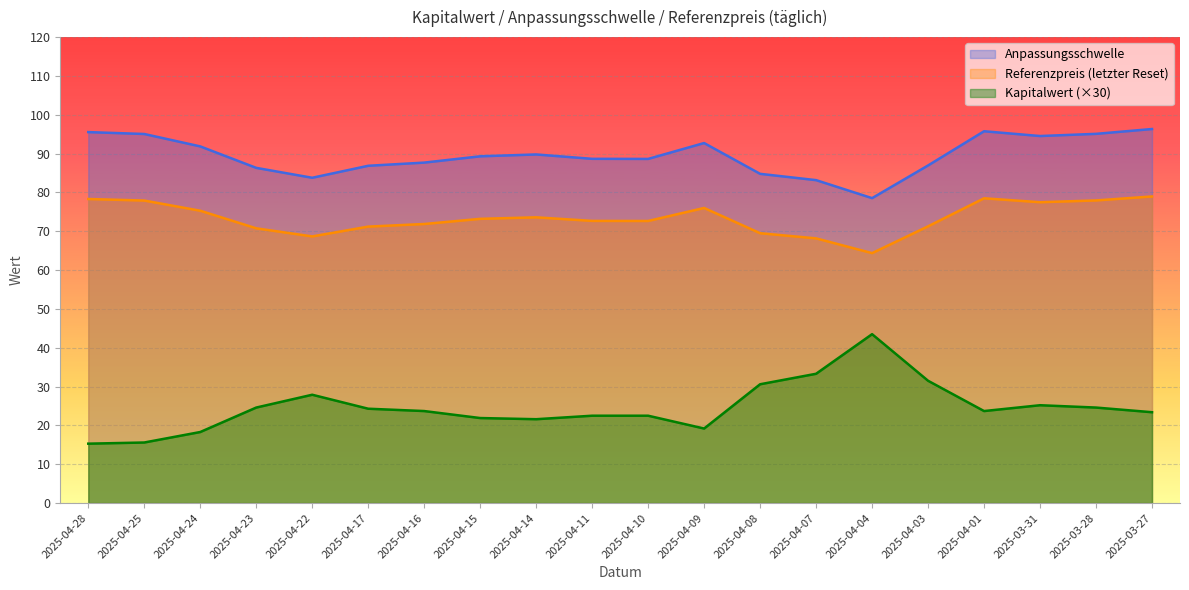

List the labels in order of Kapitalwert value, largest first.

2025-04-04, 2025-04-07, 2025-04-03, 2025-04-08, 2025-04-22, 2025-03-31, 2025-04-23, 2025-03-28, 2025-04-17, 2025-04-16, 2025-04-01, 2025-03-27, 2025-04-11, 2025-04-10, 2025-04-15, 2025-04-14, 2025-04-09, 2025-04-24, 2025-04-25, 2025-04-28